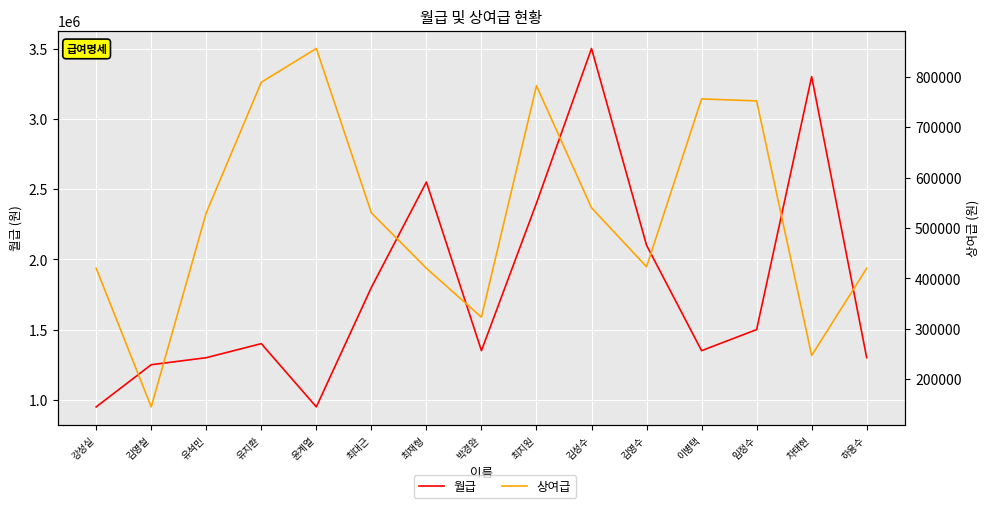

List the series in order of their peak value, lowest first.

상여급, 월급